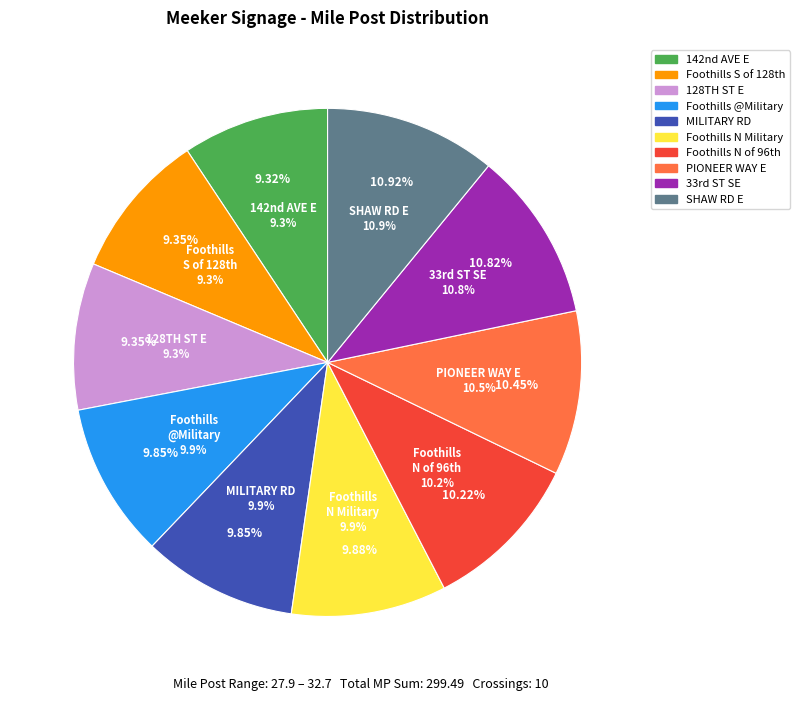

To the nearest percent, what is the average slice percentage?

10%